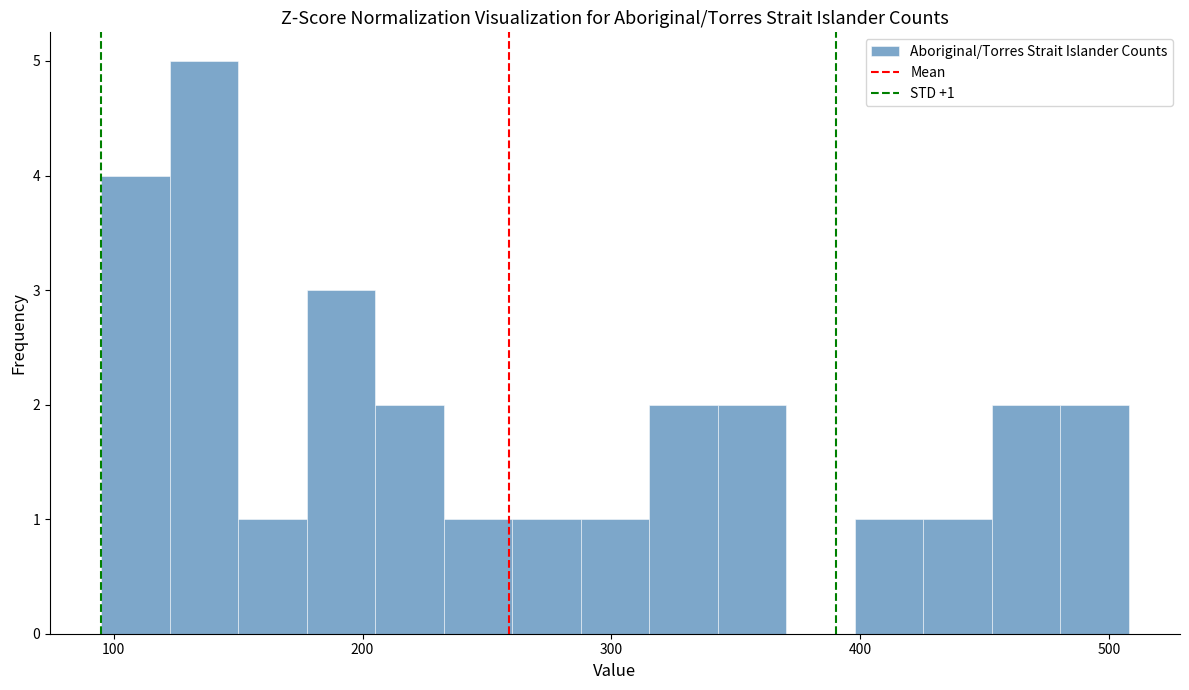

Read against the x-axis, roughly where is the centre of the tallest bar?

140